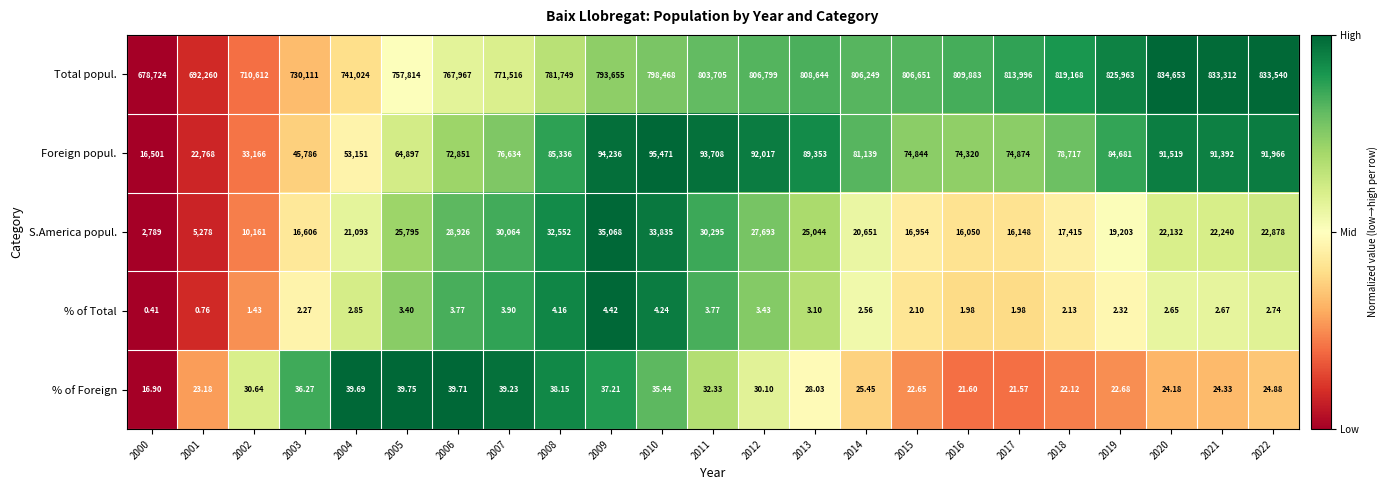

Rank the series at 2022 from lowest to highest value.

% of Total, % of Foreign, S.America popul., Foreign popul., Total popul.